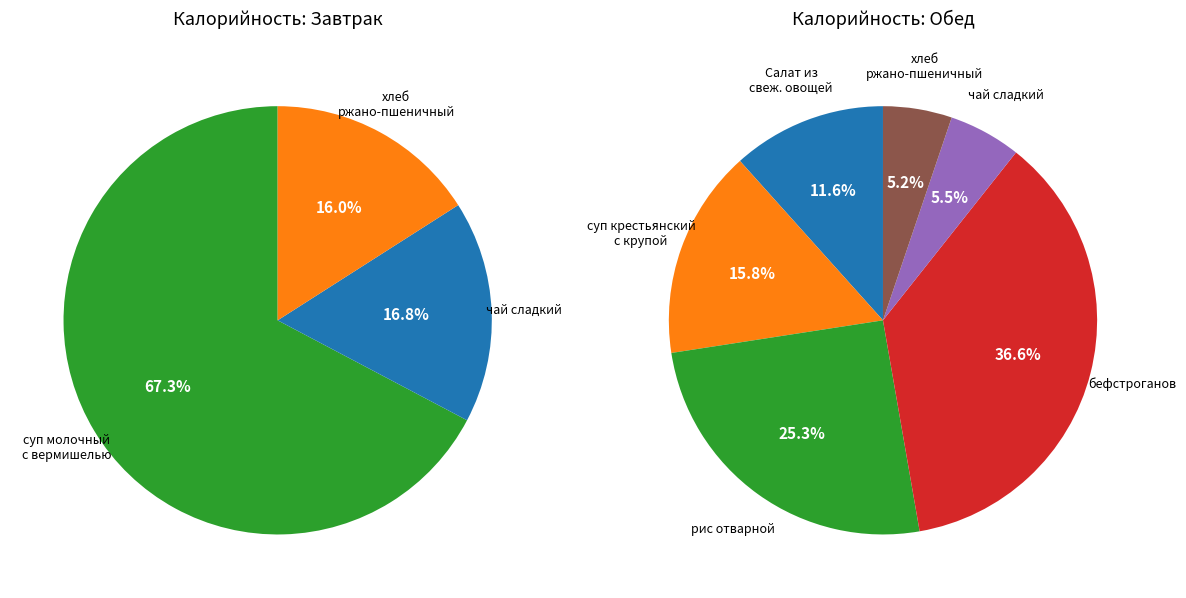

Combined, do рис отварной and чай сладкий (завтрак) account for over 50%?

No